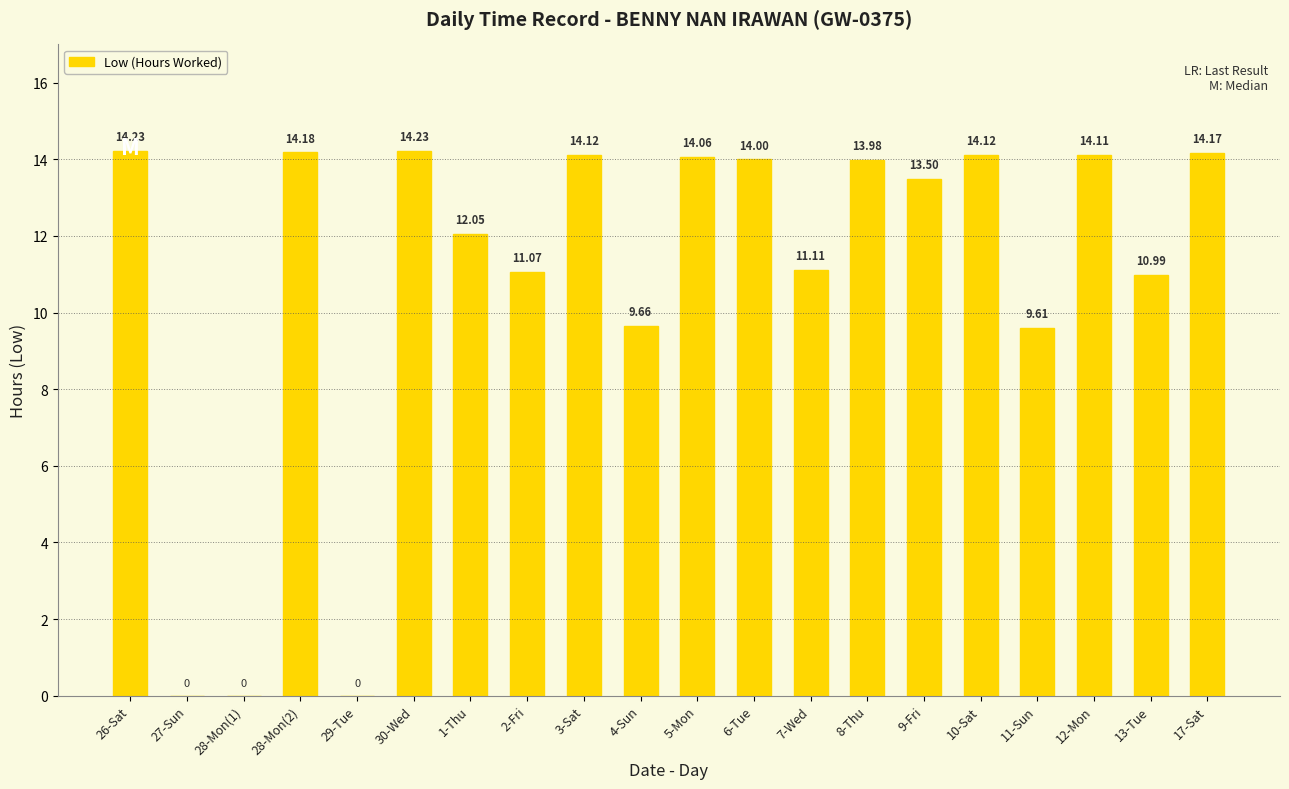

The value at 8-Thu is 14.0. True or false?

True